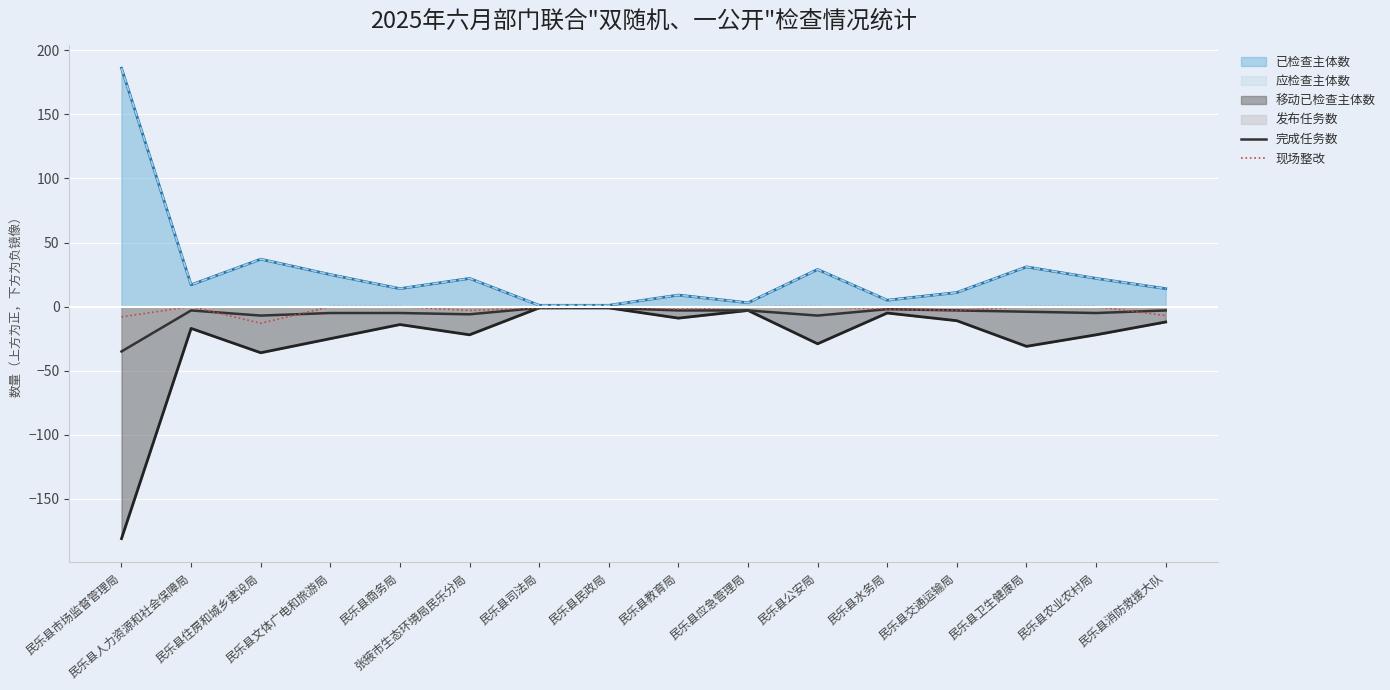

What is the total value across all series at 民乐县商务局?

-5